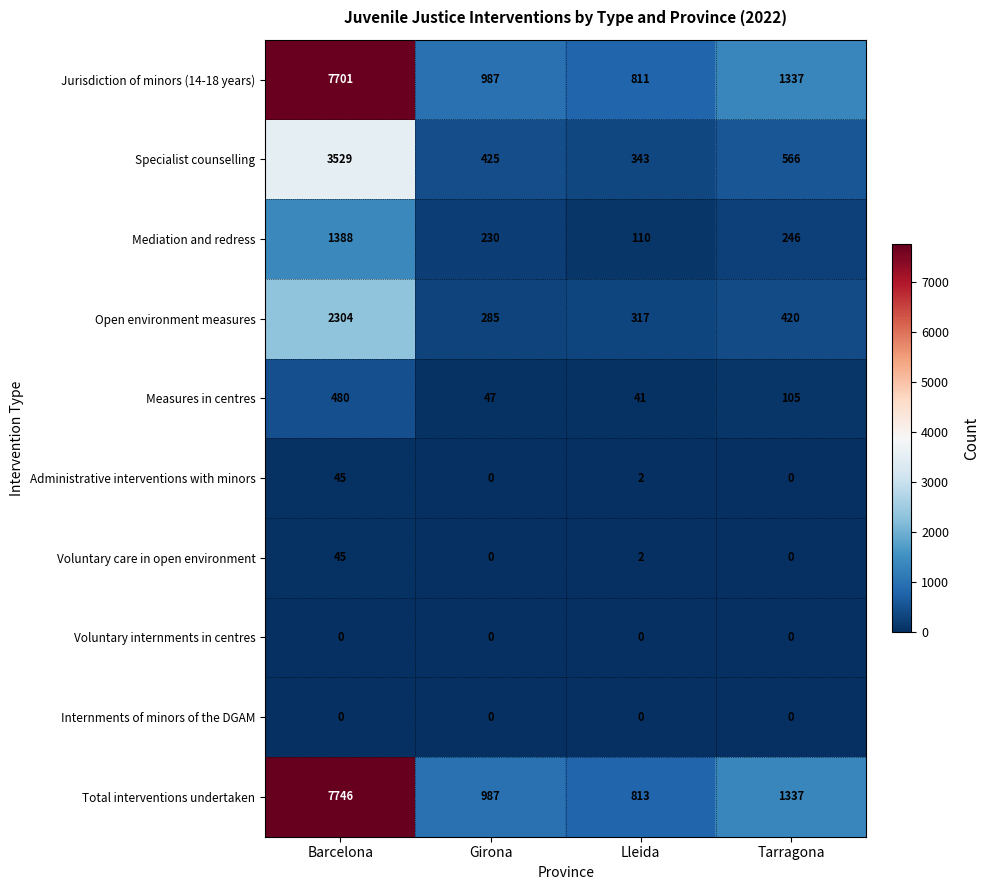

What is the sum of all Open environment measures values?

3326